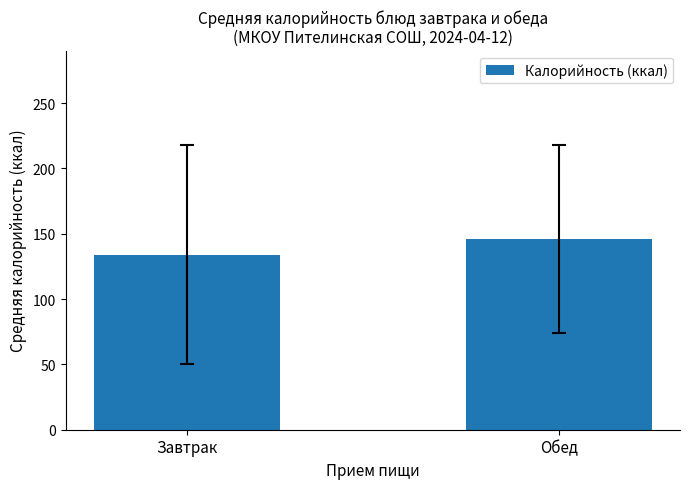

Reading left to right, transcribe all the data shown in this chart.

134	146